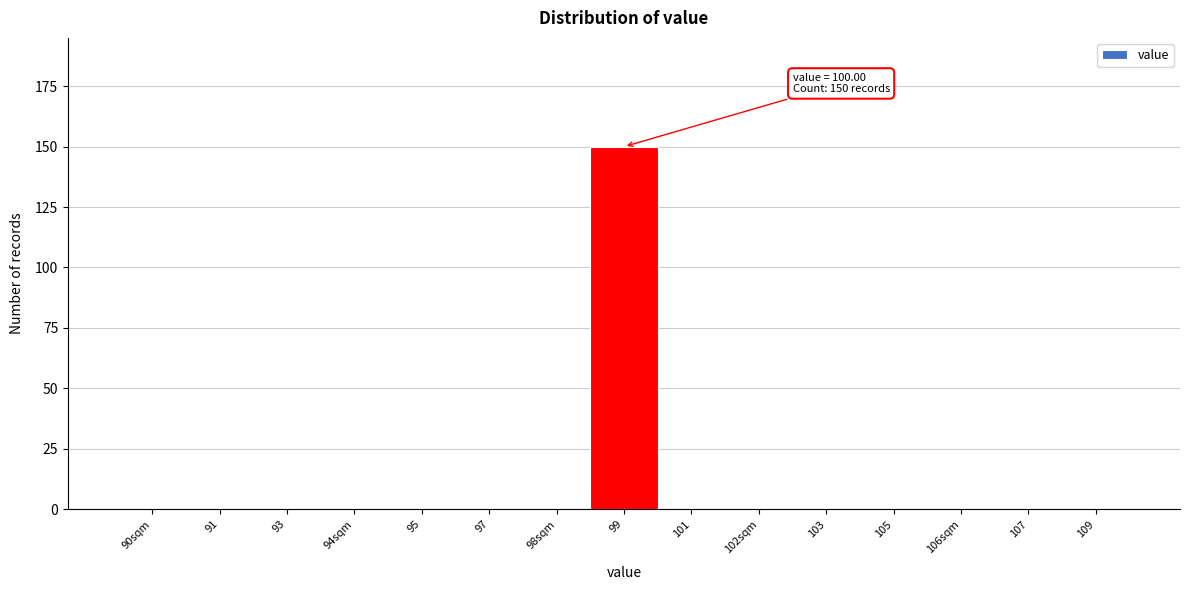

Reading left to right, extract all data points from this chart.

90sqm=0	91=0	93=0	94sqm=0	95=0	97=0	98sqm=0	99=150	101=0	102sqm=0	103=0	105=0	106sqm=0	107=0	109=0